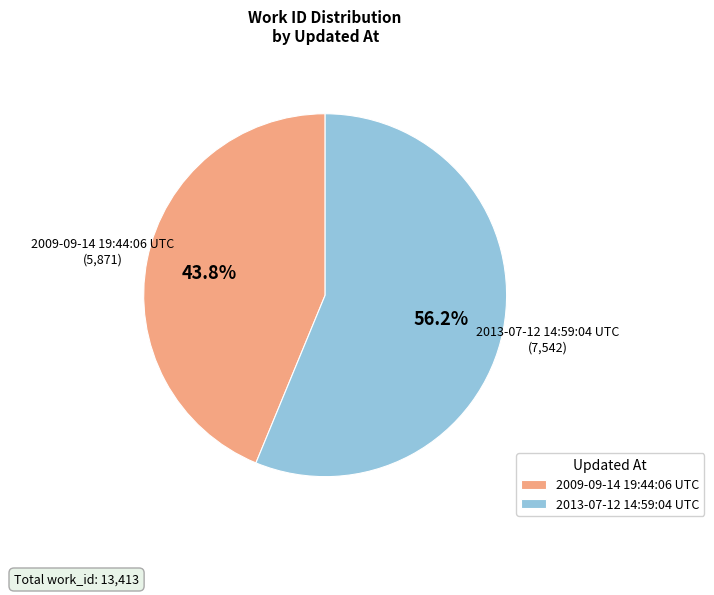

True or false: 2013-07-12 14:59:04 UTC accounts for 56% of the total.

True